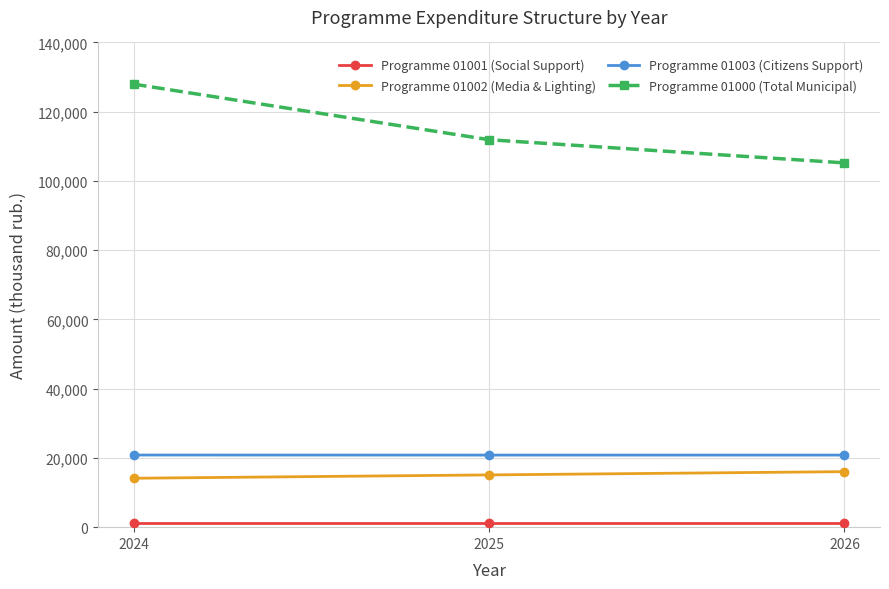

Between 2024 and 2025, which series saw the biggest shift?

Programme 01000 (Total Municipal)